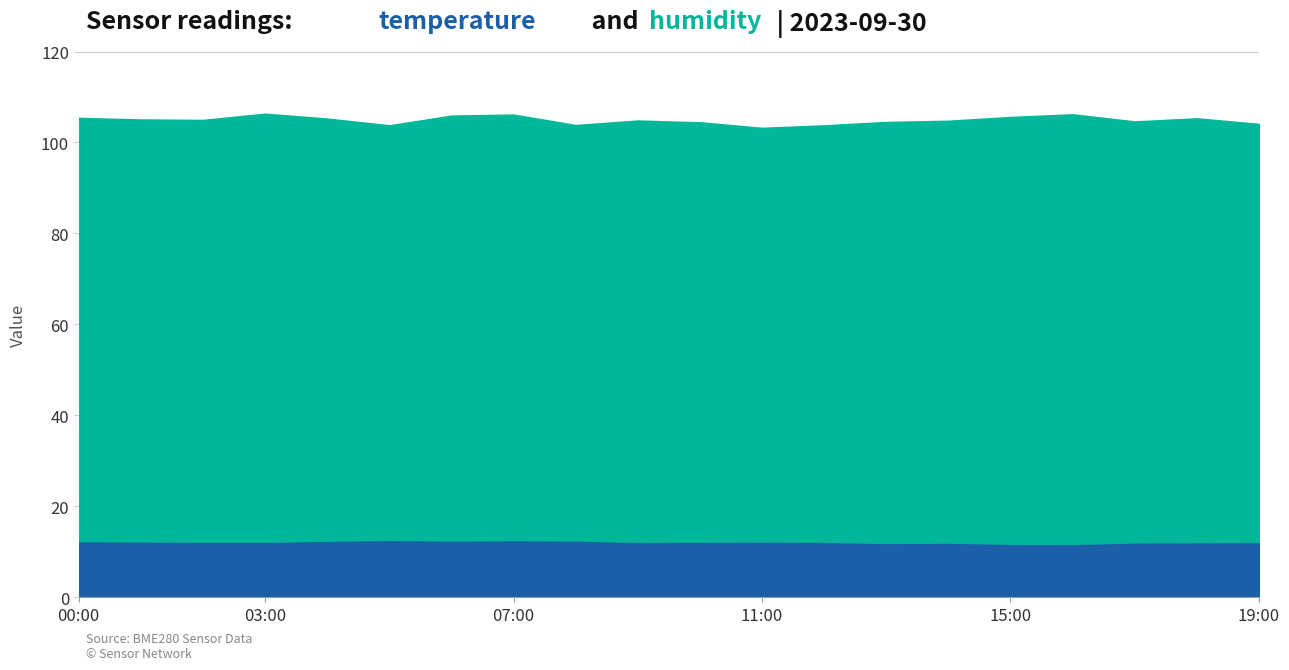

Reading left to right, list all the values displayed in this chart.

temperature: 12.4	12.3	12.2	12.2	12.4	12.6	12.5	12.6	12.5	12.2	12.2	12.3	12.2	11.9	12.0	11.8	11.7	12.1	12.1	12.2
humidity: 93.0	92.8	92.8	94.2	92.8	91.2	93.4	93.6	91.3	92.7	92.2	91.0	91.6	92.6	92.8	93.8	94.5	92.6	93.2	91.9